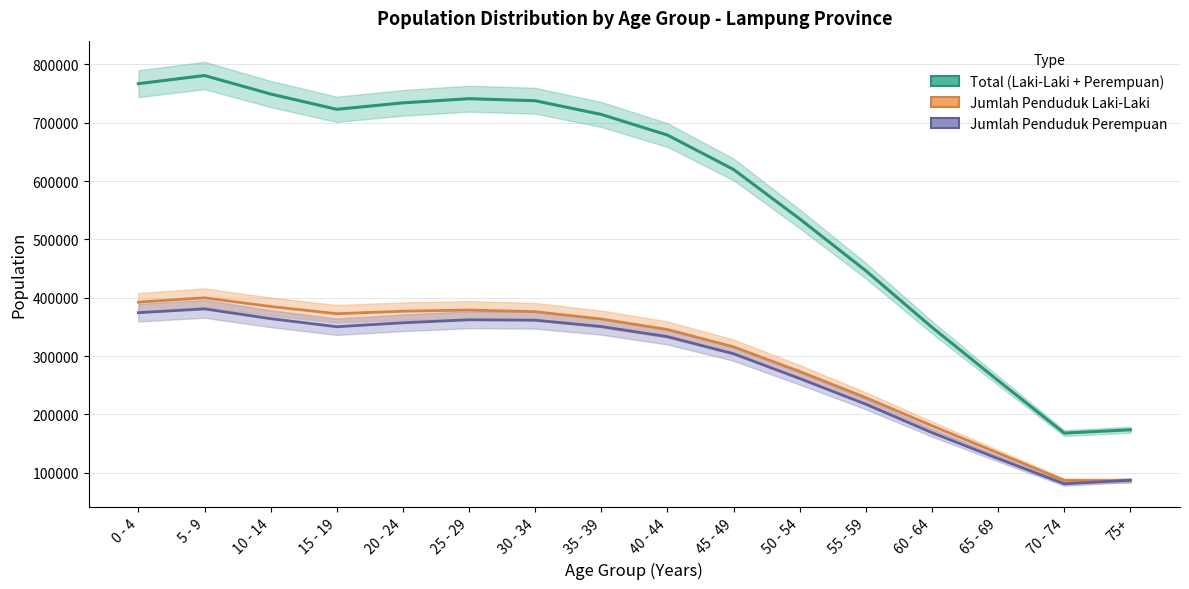

True or false: Jumlah_Penduduk_Laki_Laki has more than 0 interior local peaks.

True